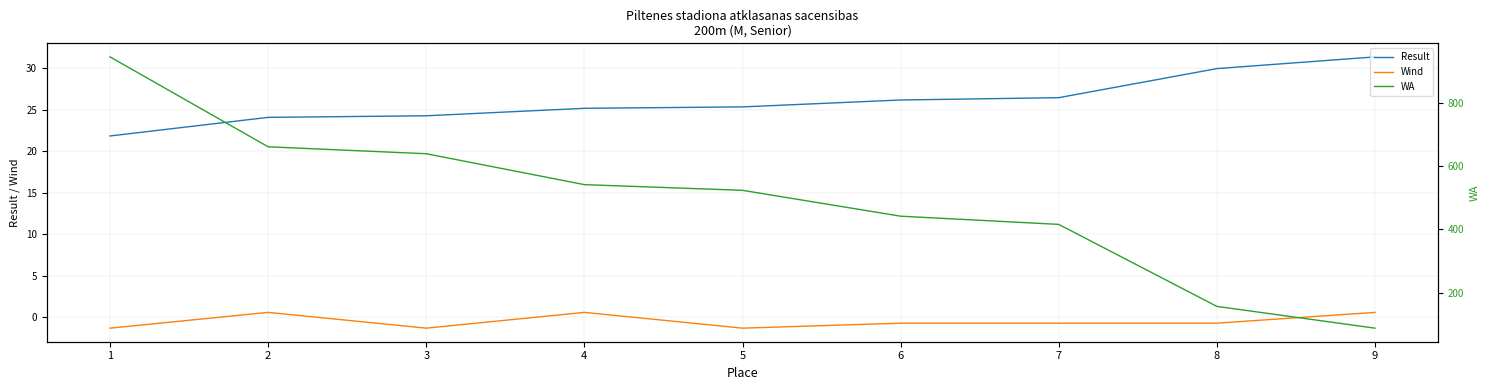

True or false: Result and WA cross at least once.

False